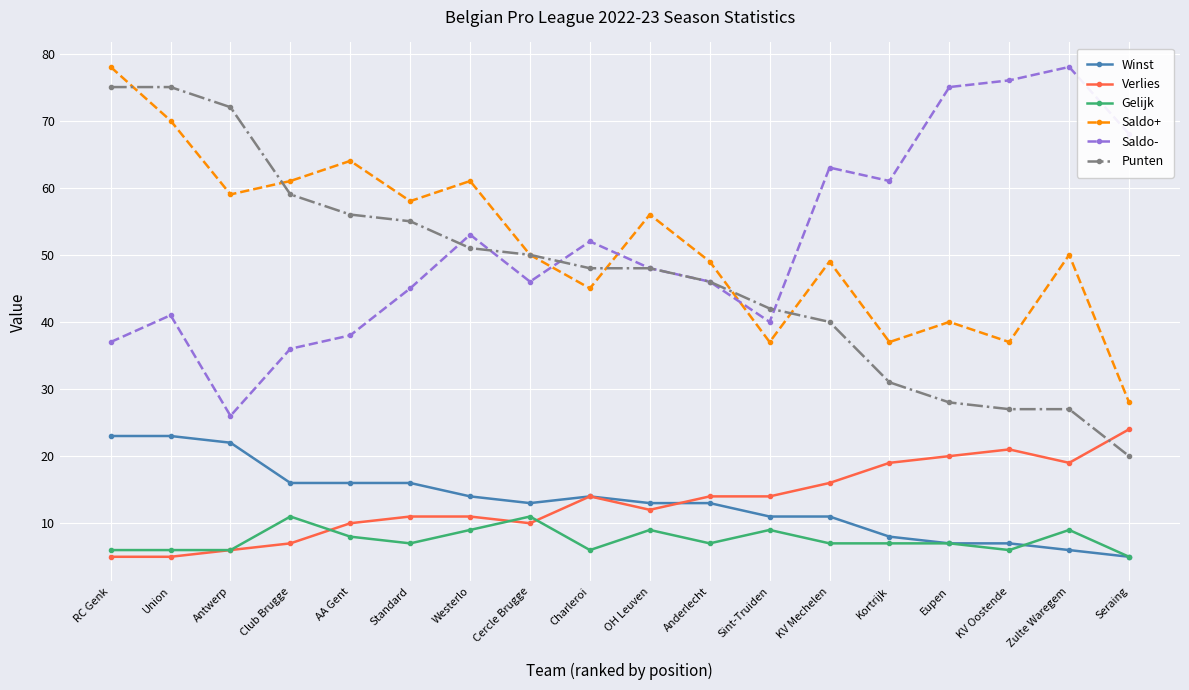

How many distinct data groups are displayed?

6